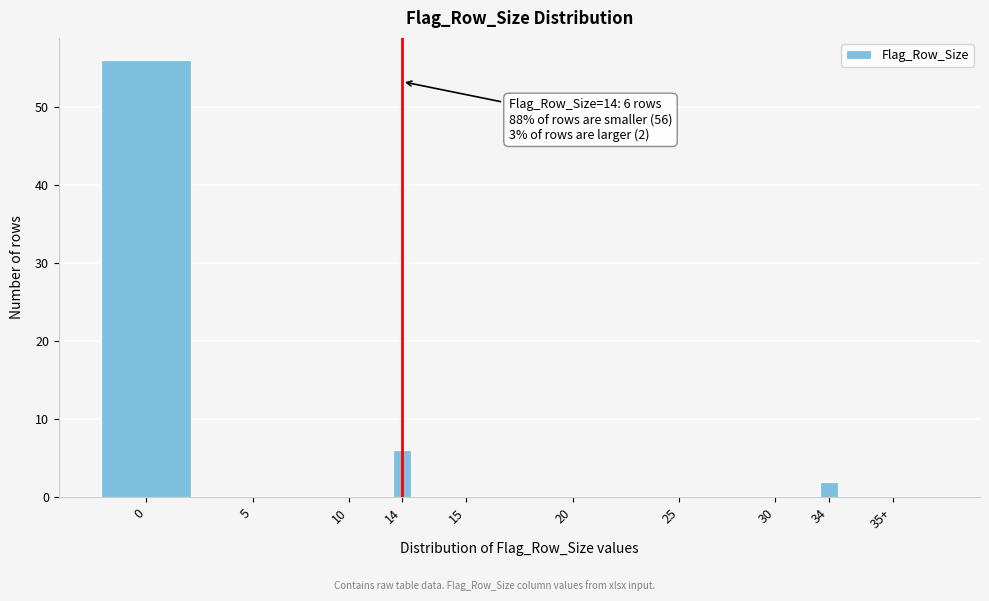

Reading left to right, what are all the values shown in this chart?

0=56	5=0	10=0	14=6	15=0	20=0	25=0	30=0	34=2	35+=0